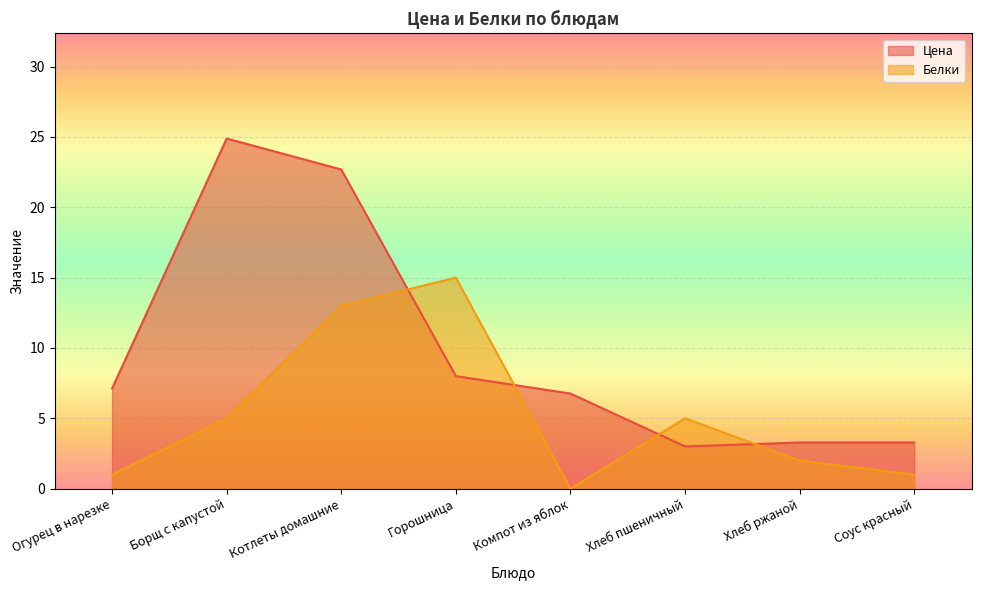

At which label is Белки closest to 7?

Борщ с капустой